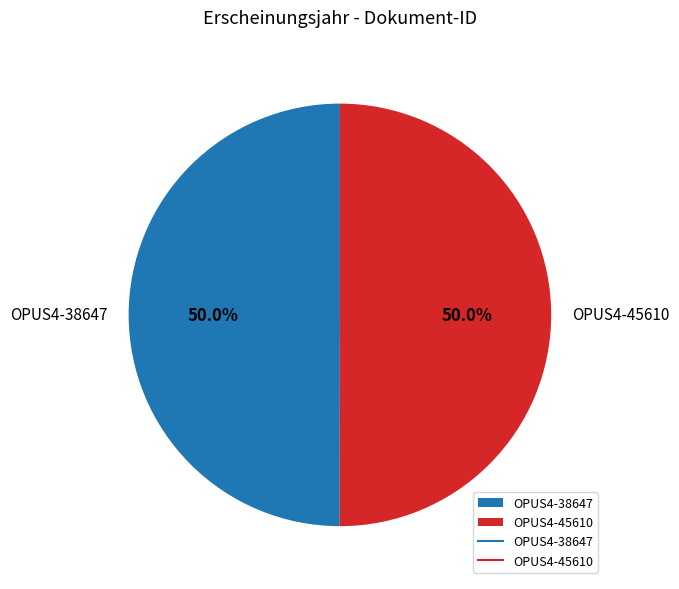

Is the sum of OPUS4-38647 and OPUS4-45610 greater than half?

Yes